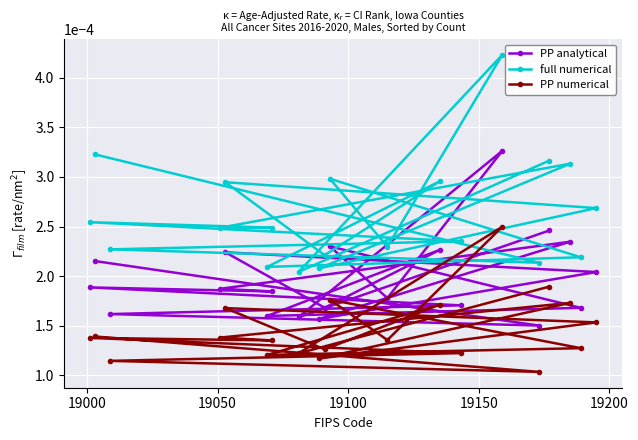

List the series in order of their peak value, lowest first.

PP numerical, PP analytical, full numerical